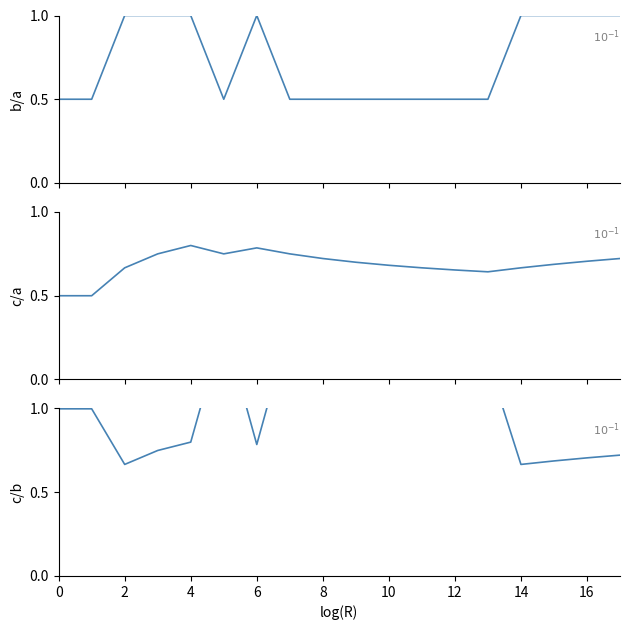

After their last crossing, which series has the higher values: c/a or b/a?

b/a